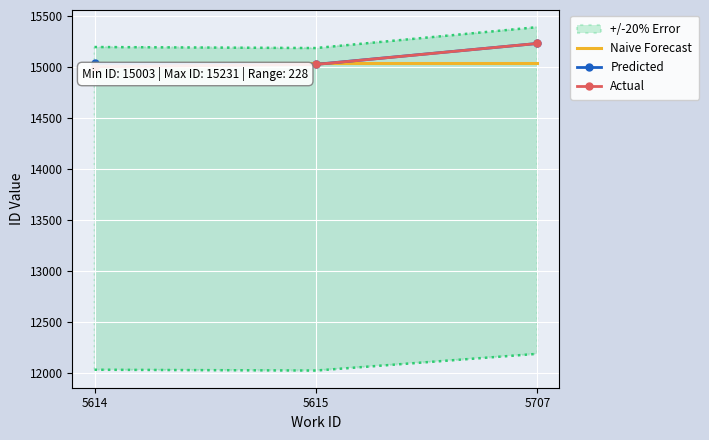

Which category has the highest value in the Actual series?

5707